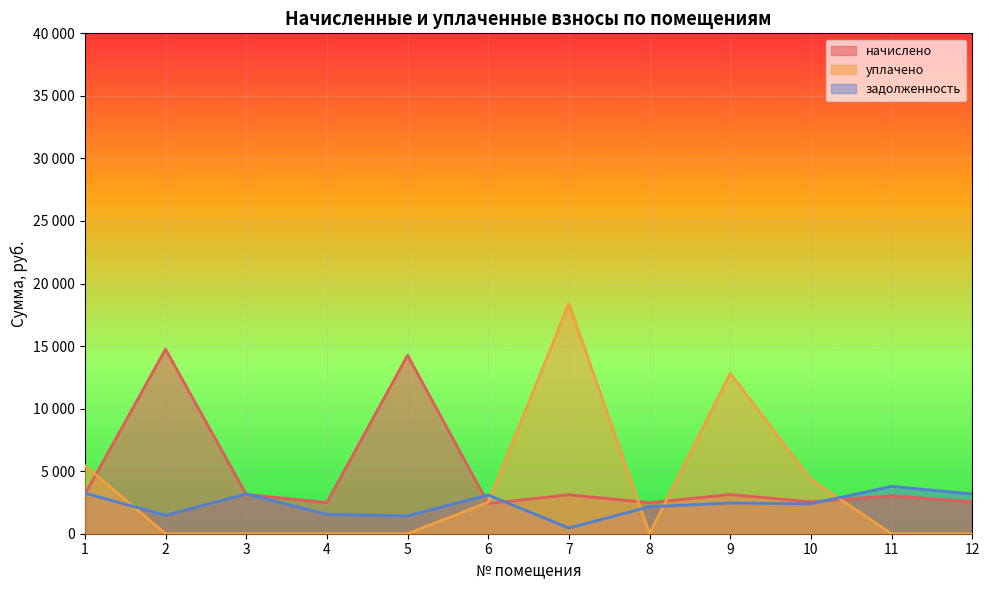

At which category does задолженность reach its first local valley?

2